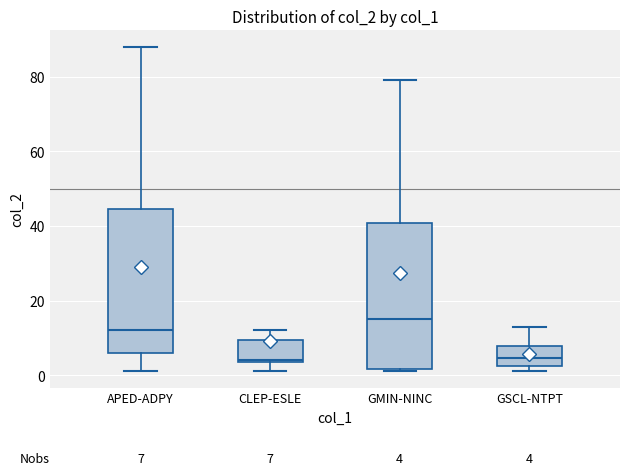

Which box's median line is the highest?

GMIN-NINC